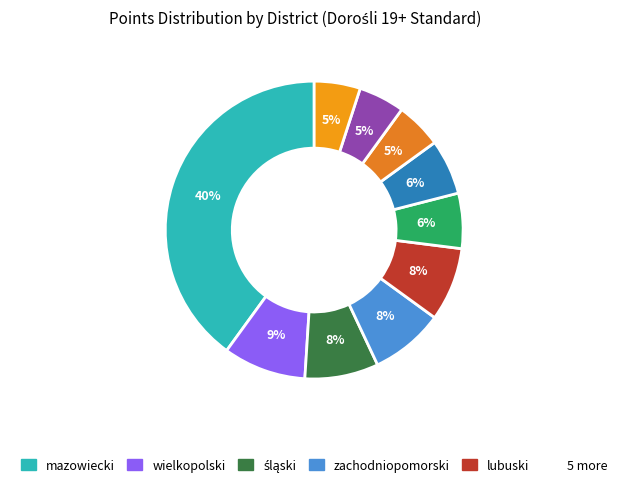

How many segments does this pie chart have?

10